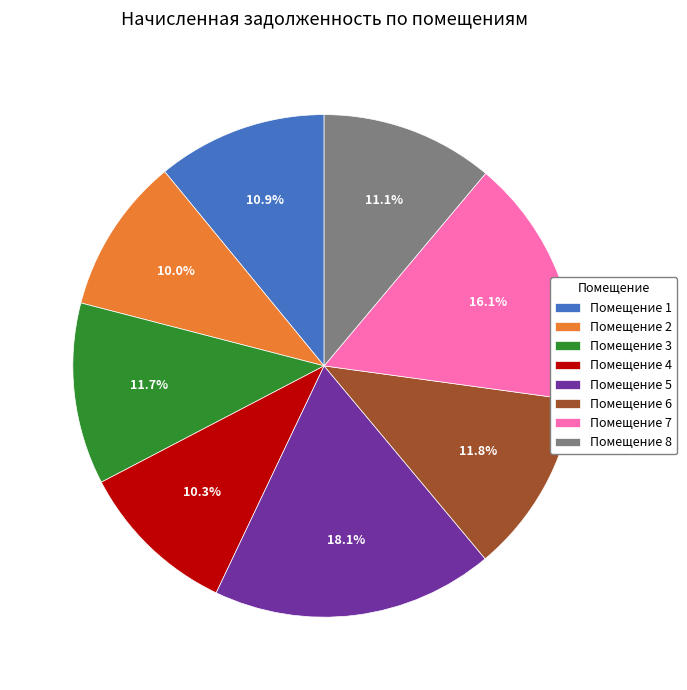

Do Помещение 1 and Помещение 7 together represent more than half of the pie?

No